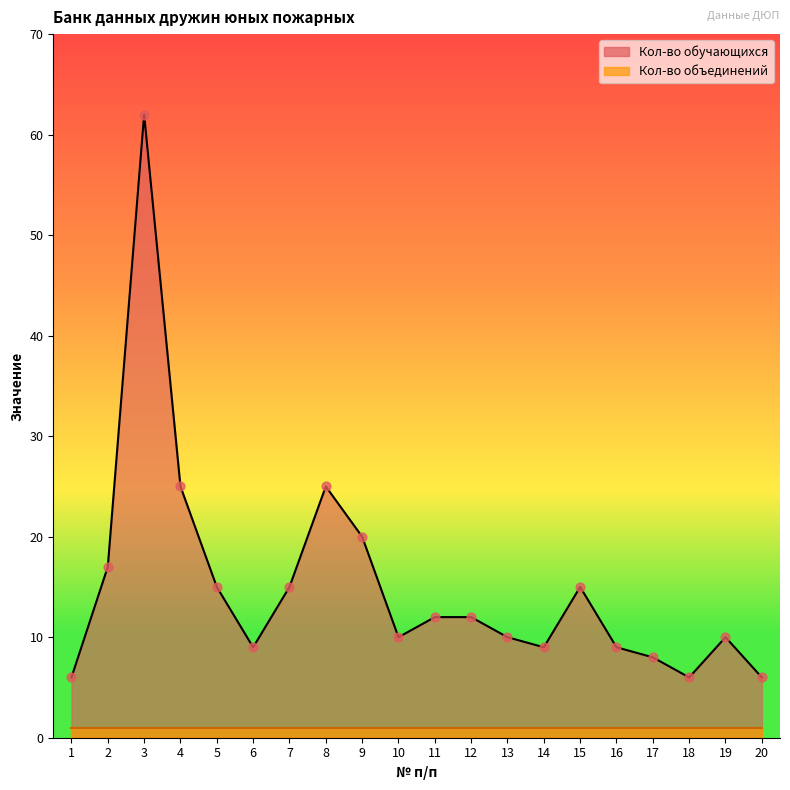

What is the ratio of the value at 12 to the value at 19?

1.2